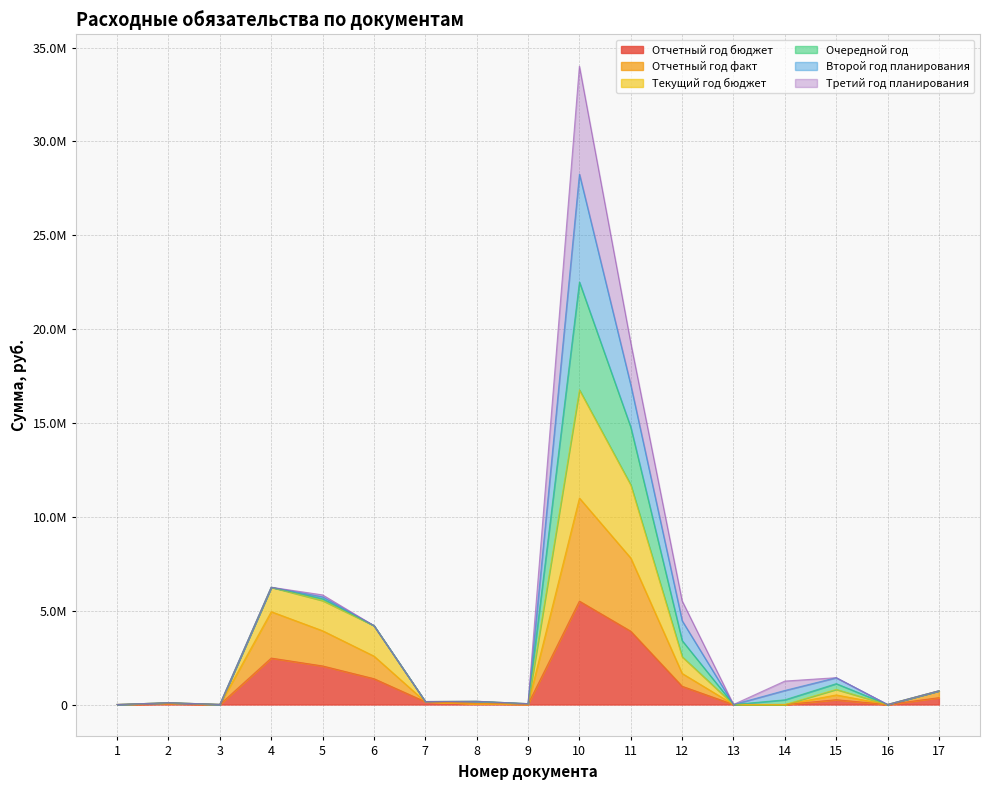

Is it true that Отчетный год факт equals 5659302 at 10?

False